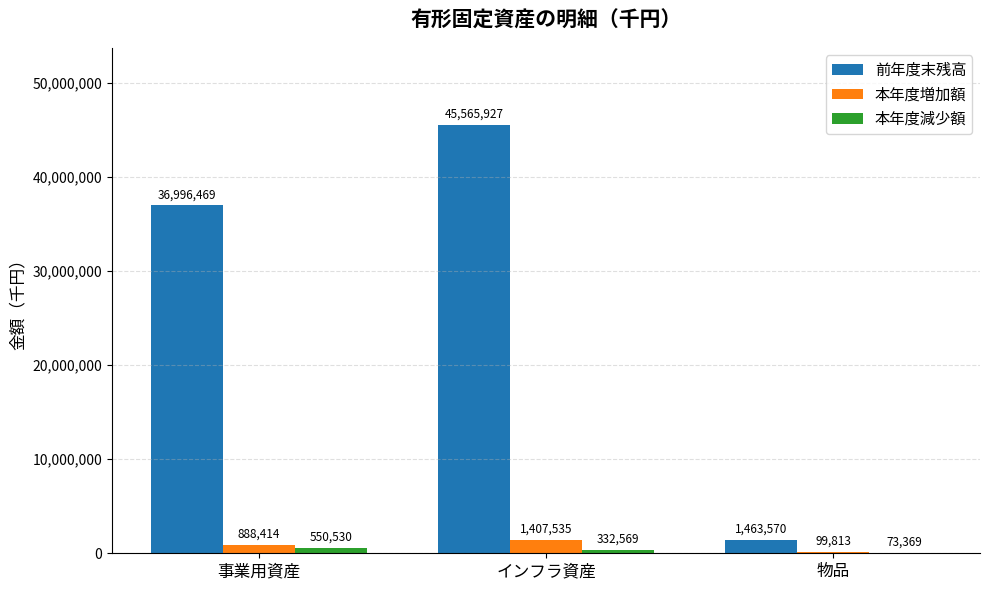

At which category is the sum across all series the highest?

インフラ資産